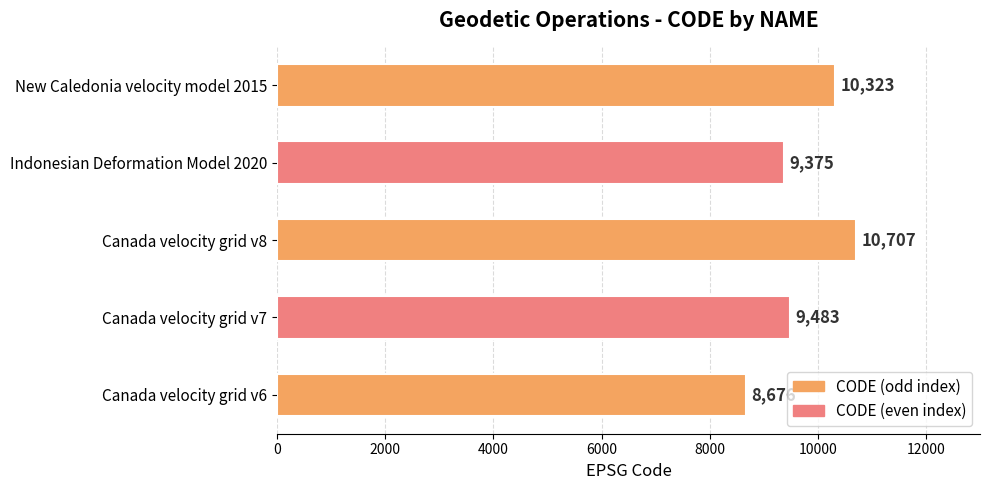

What value does the data have at Canada velocity grid v7?

9483